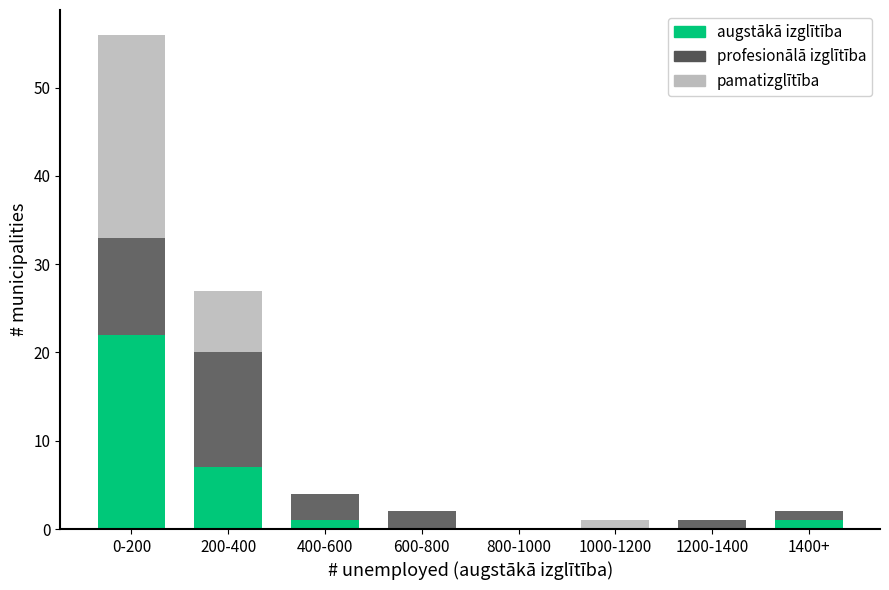

Reading right to left, transcribe the values for augstākā izglītība.

1400+=1	1200-1400=0	1000-1200=0	800-1000=0	600-800=0	400-600=1	200-400=7	0-200=22